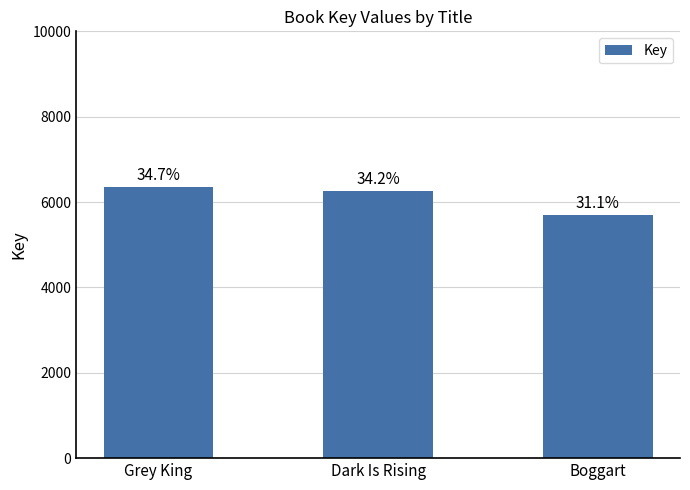

Reading left to right, list all the values displayed in this chart.

Grey King=6354	Dark Is Rising=6248	Boggart=5685